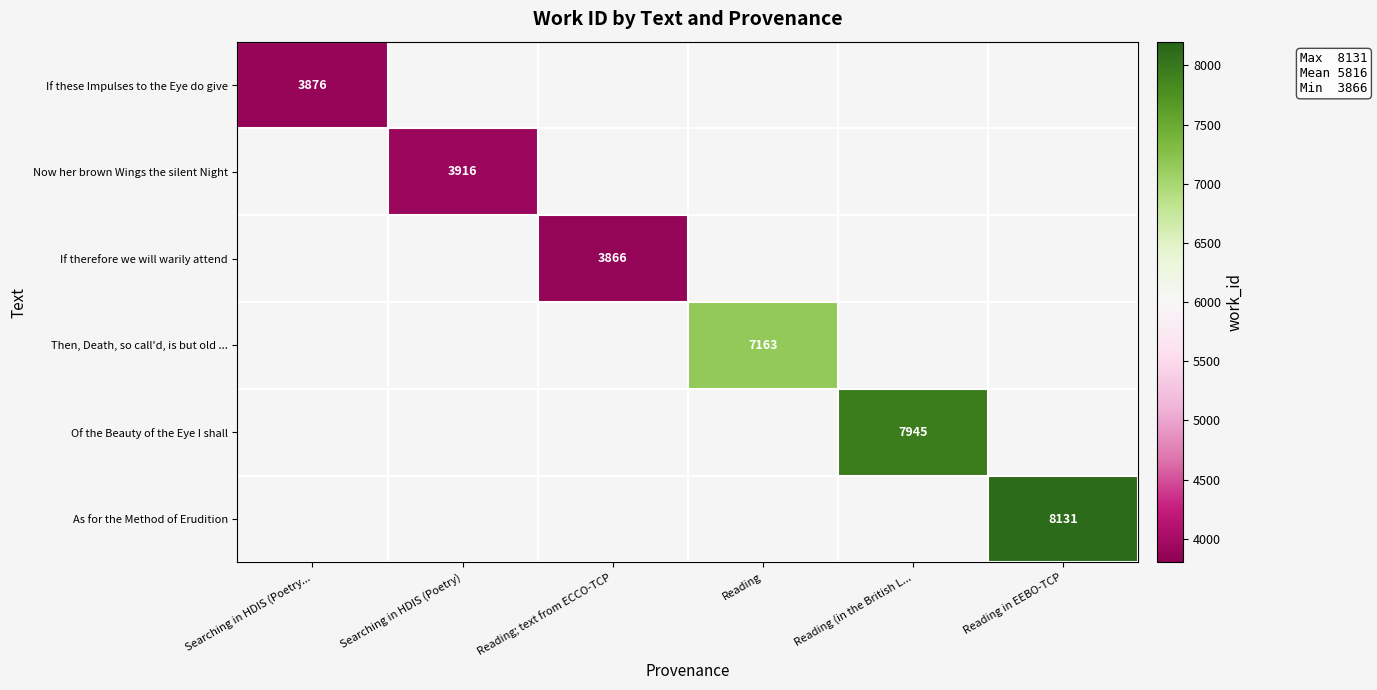

The value of Of the Beauty of the Eye I shall at Reading (in the British L... is 7945. True or false?

True